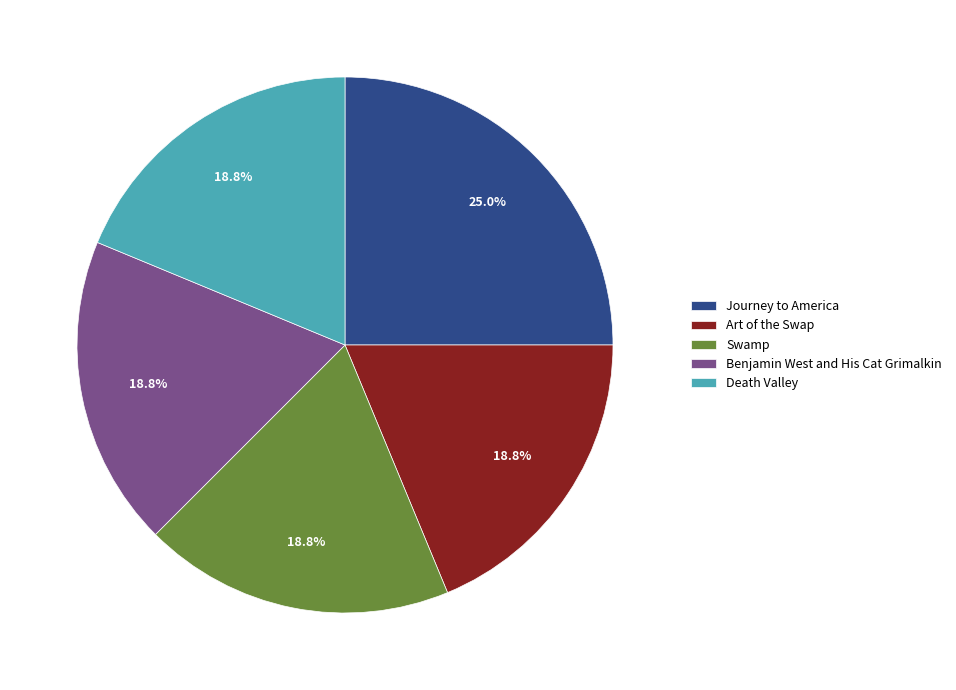

What is the largest slice in the pie chart?

Journey to America